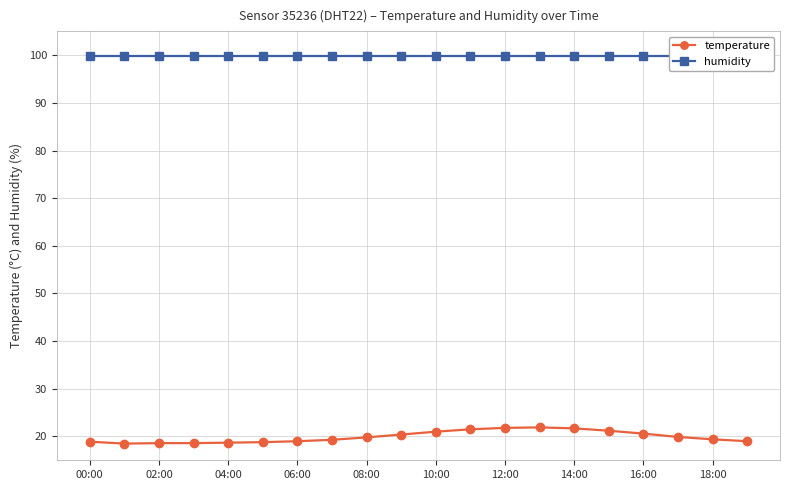

The value of temperature at 16:00 is 7.6. True or false?

False